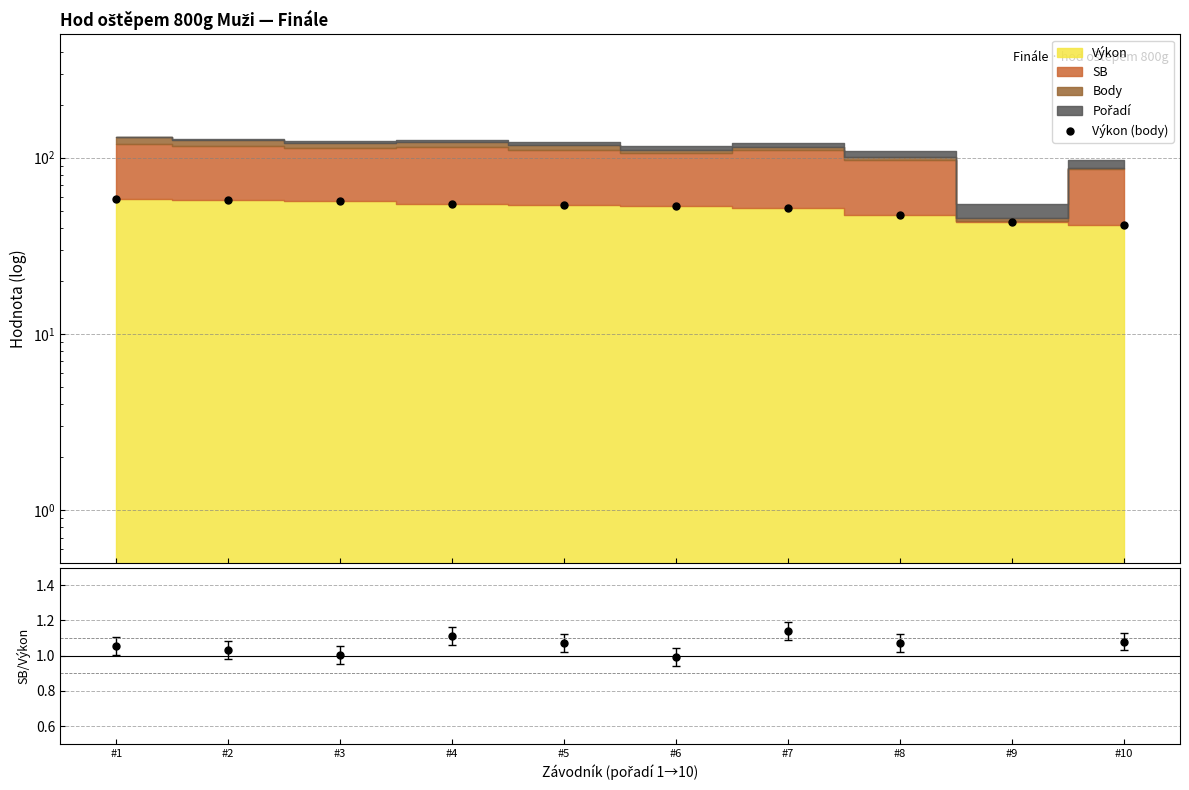

Reading left to right, extract all data points from this chart.

58.0	57.4	56.8	54.6	53.7	53.0	51.8	47.1	43.1	41.6